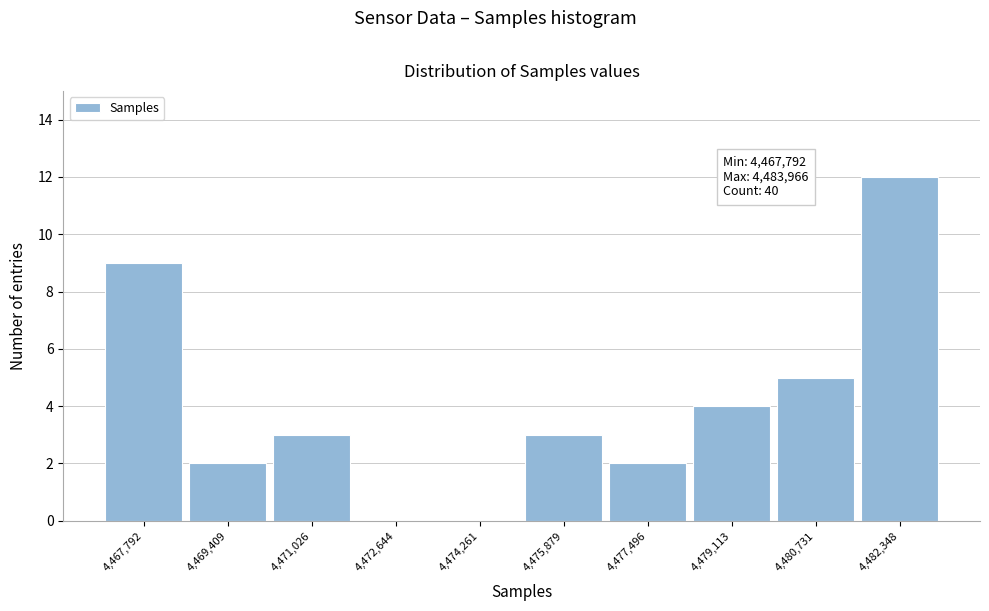

Reading left to right, transcribe all the data shown in this chart.

4,467,792=9	4,469,409=2	4,471,026=3	4,472,644=0	4,474,261=0	4,475,879=3	4,477,496=2	4,479,113=4	4,480,731=5	4,482,348=12